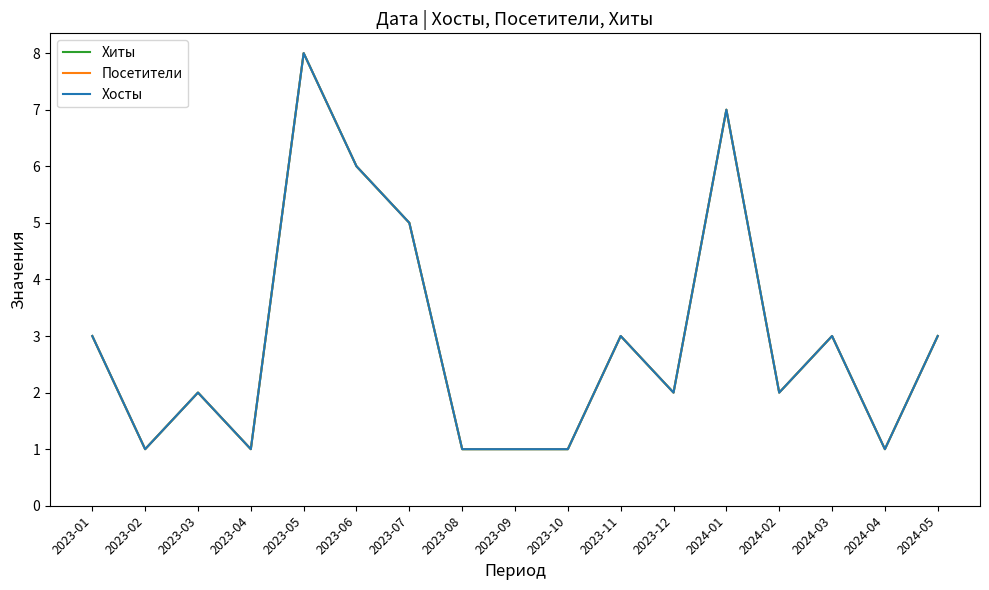

Does the chart have visible grid lines?

No